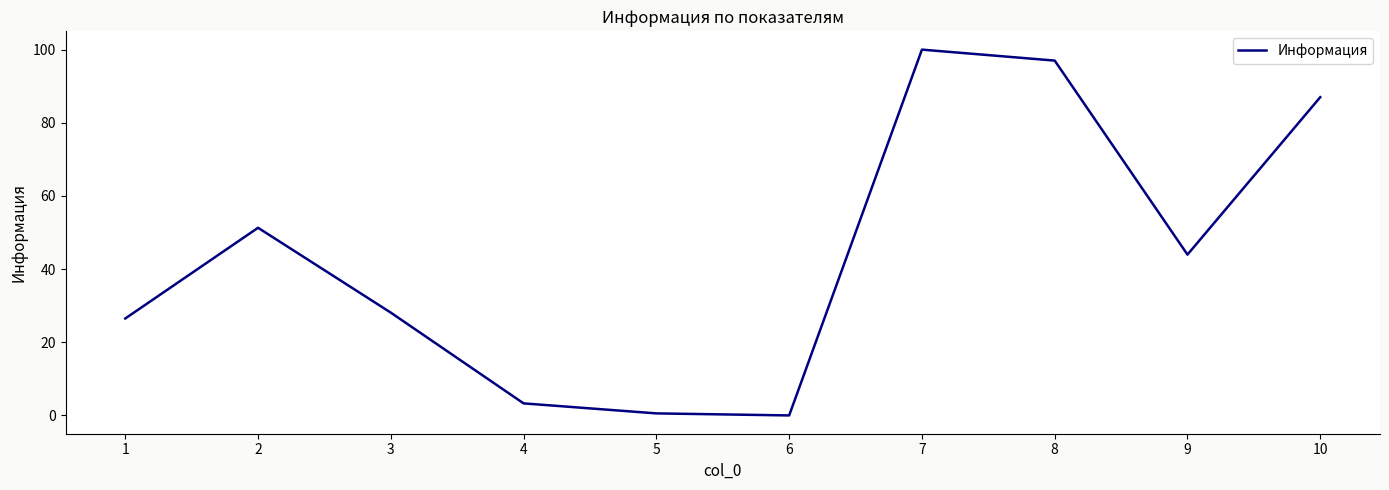

How many categories are shown in the chart?

10